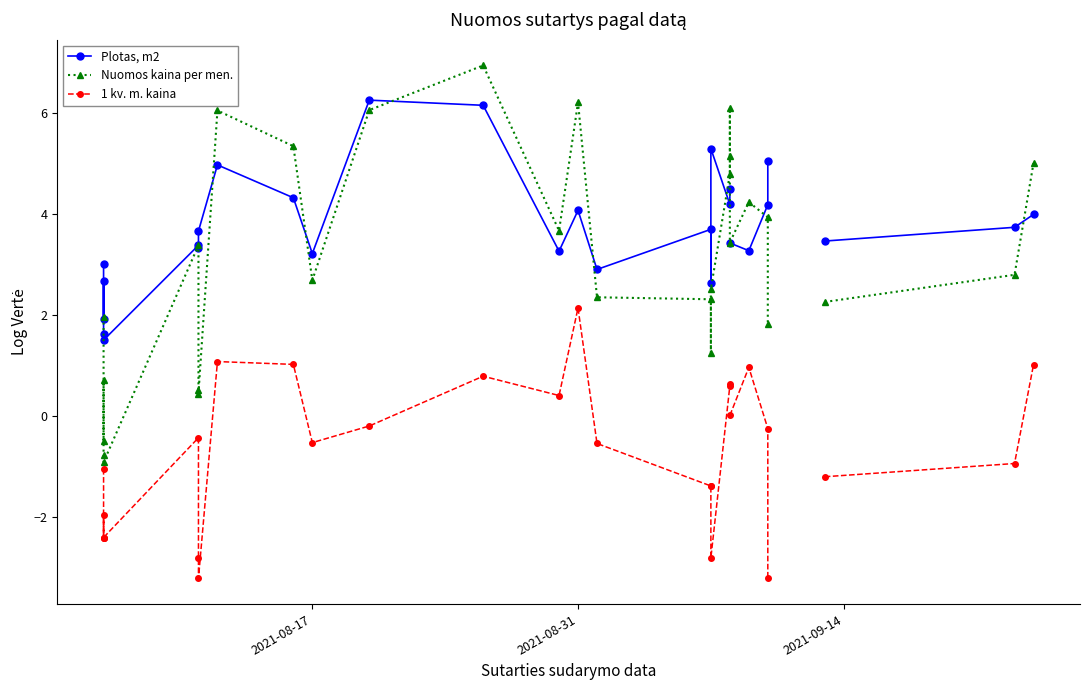

Which series has the largest range (max minus min)?

Nuomos kaina per men.